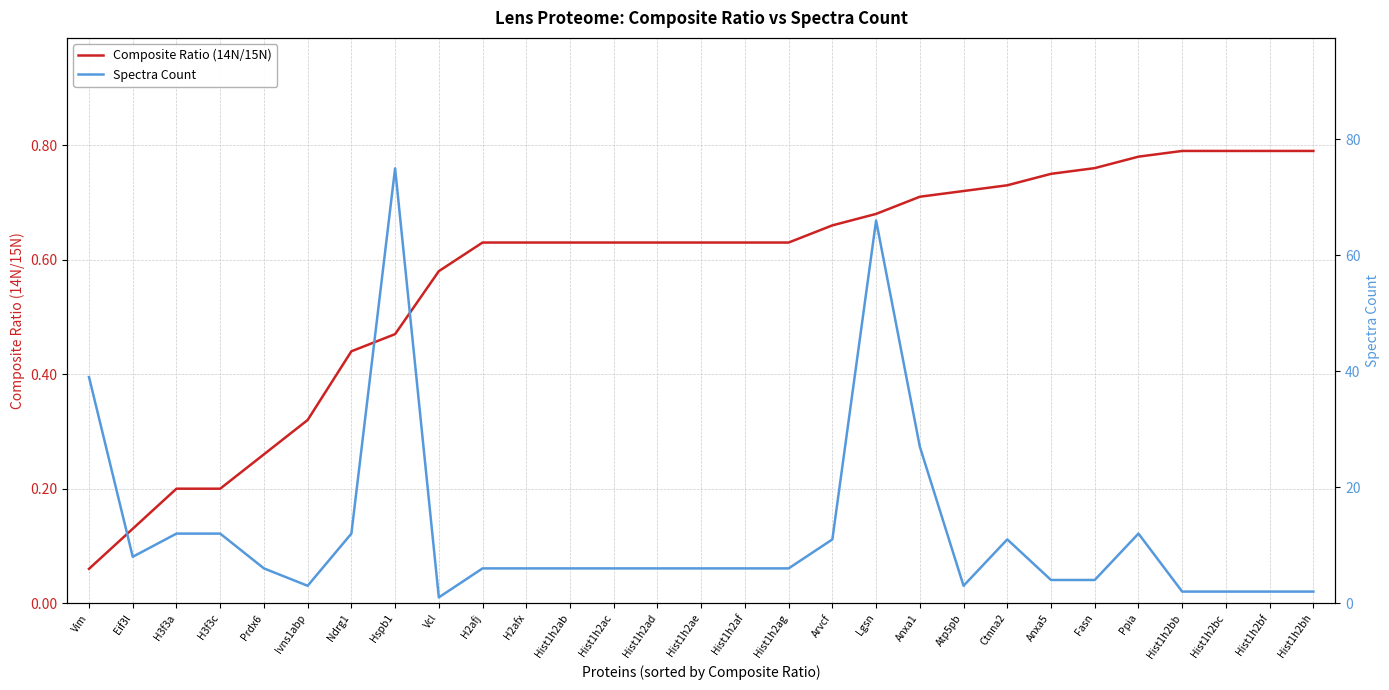

Rank the categories by Composite Ratio (14N/15N) value from lowest to highest.

Vim, Eif3l, H3f3a, H3f3c, Prdx6, Ivns1abp, Ndrg1, Hspb1, Vcl, H2afj, H2afx, Hist1h2ab, Hist1h2ac, Hist1h2ad, Hist1h2ae, Hist1h2af, Hist1h2ag, Arvcf, Lgsn, Anxa1, Atp5pb, Ctnna2, Anxa5, Fasn, Ppia, Hist1h2bb, Hist1h2bc, Hist1h2bf, Hist1h2bh